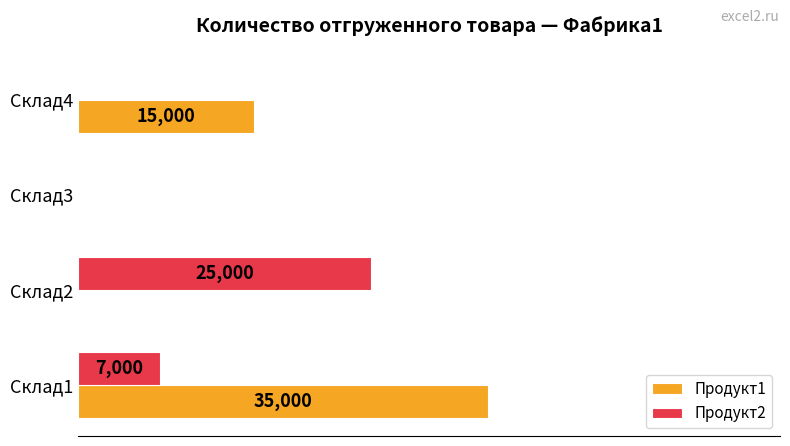

At which label is Продукт2 closest to 12500?

Склад1